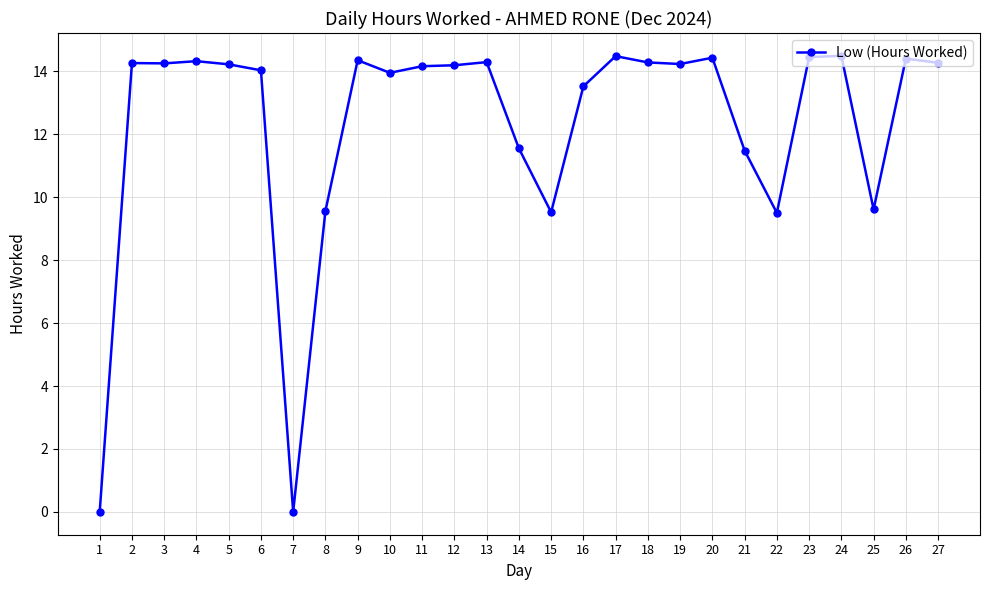

True or false: there are more than 1 points higher than both neighbors.

True